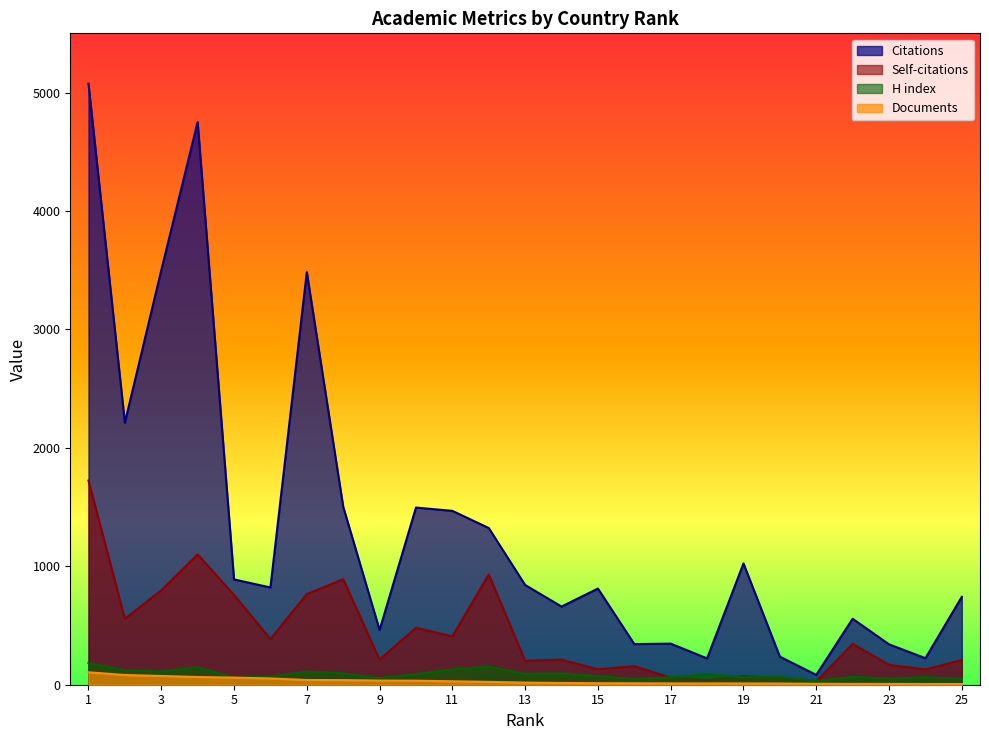

How many intersections are there between H index and Self-citations?

4